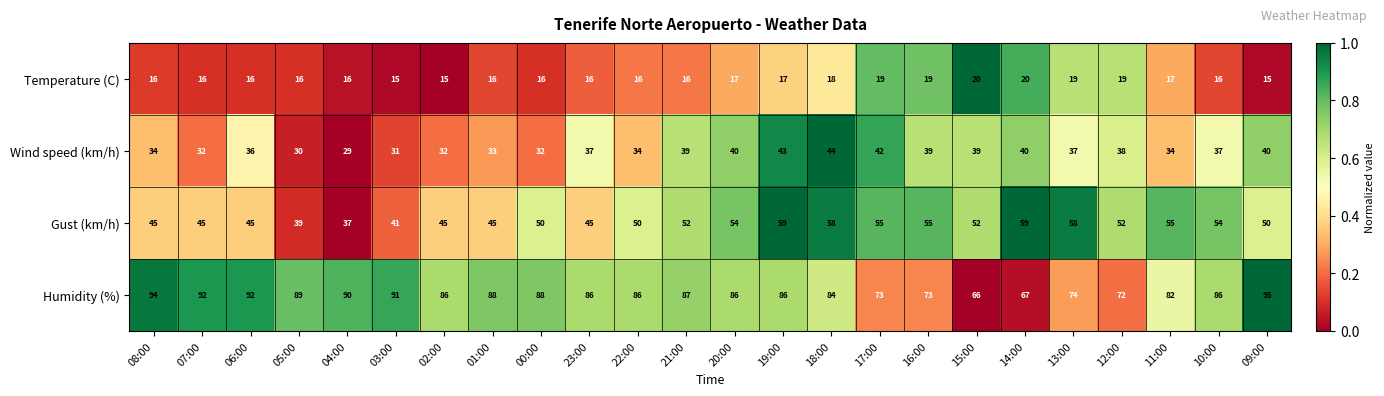

True or false: Temperature (C) has a value of 19 at 12:00.

True